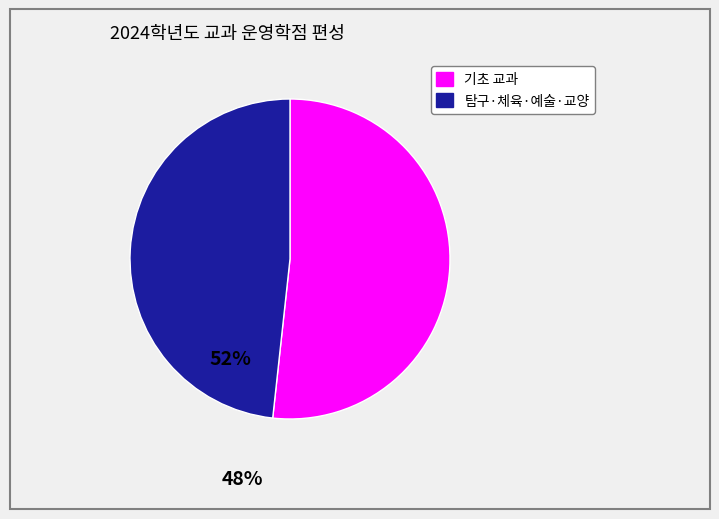

Is there any slice that represents more than half of the pie?

Yes